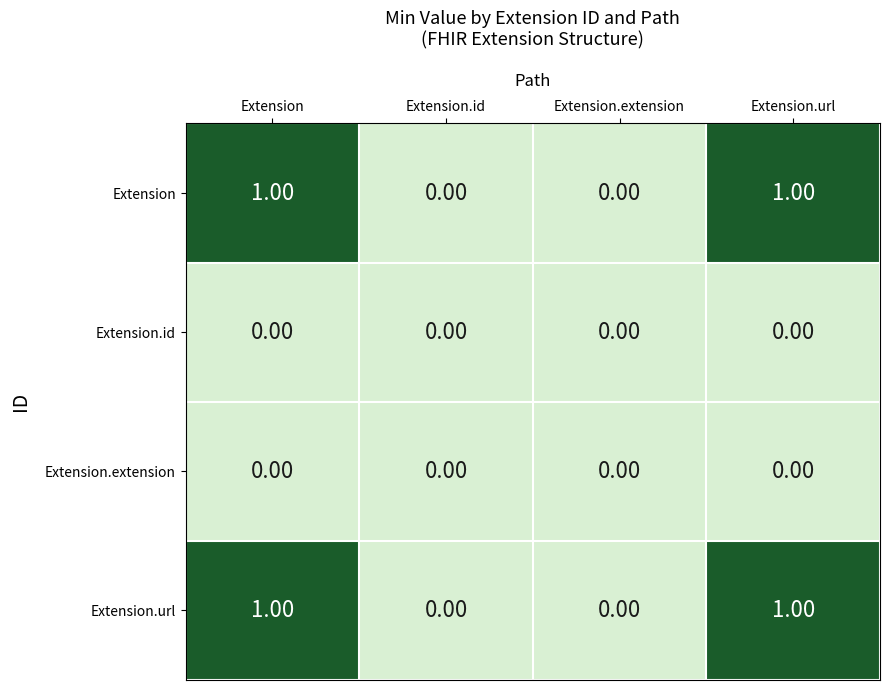

How many data points in Extension are less than 1?

2